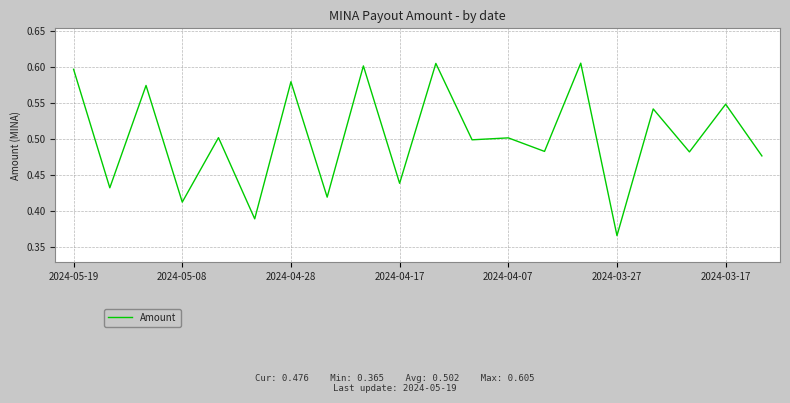

Reading left to right, list all the values displayed in this chart.

0.6	0.4	0.6	0.4	0.5	0.4	0.6	0.4	0.6	0.4	0.6	0.5	0.5	0.5	0.6	0.4	0.5	0.5	0.5	0.5